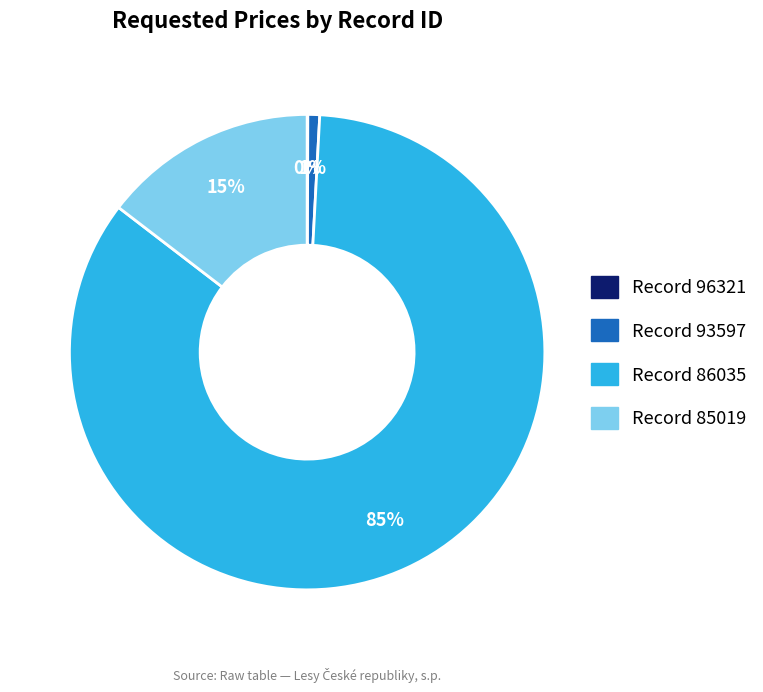

To the nearest percent, what is the average slice percentage?

25%